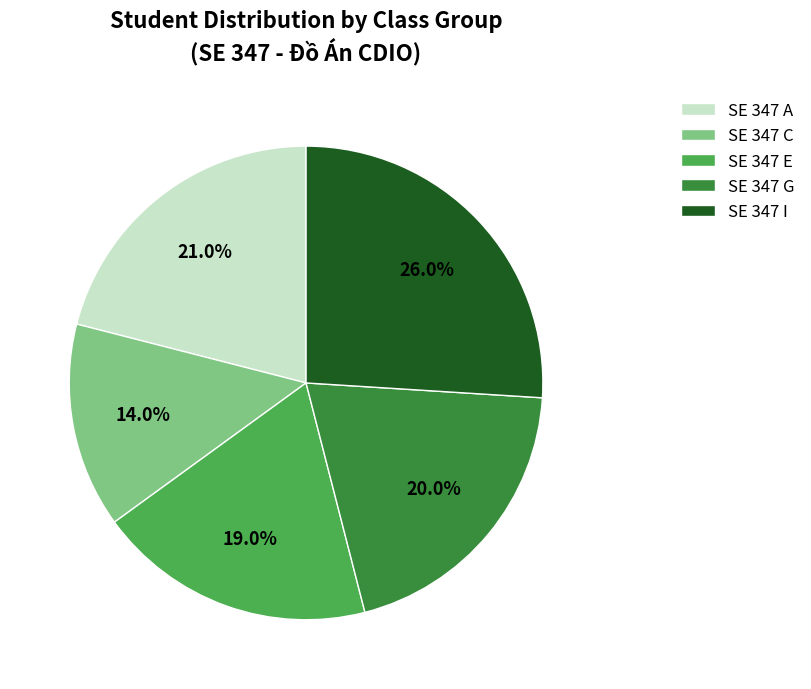

What percentage do SE 347 I and SE 347 C together represent?

40.0%